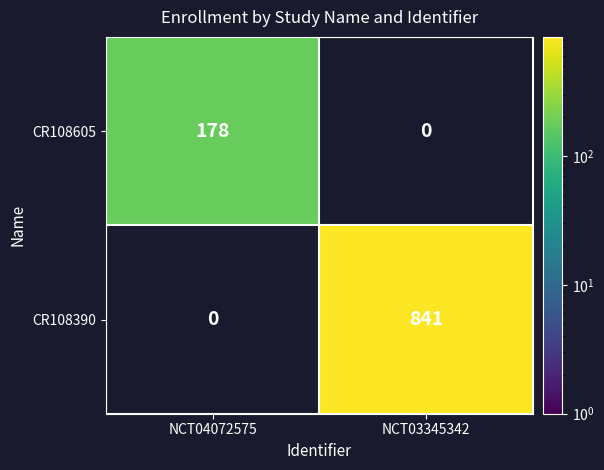

Is it true that CR108605 equals 296 at NCT04072575?

False